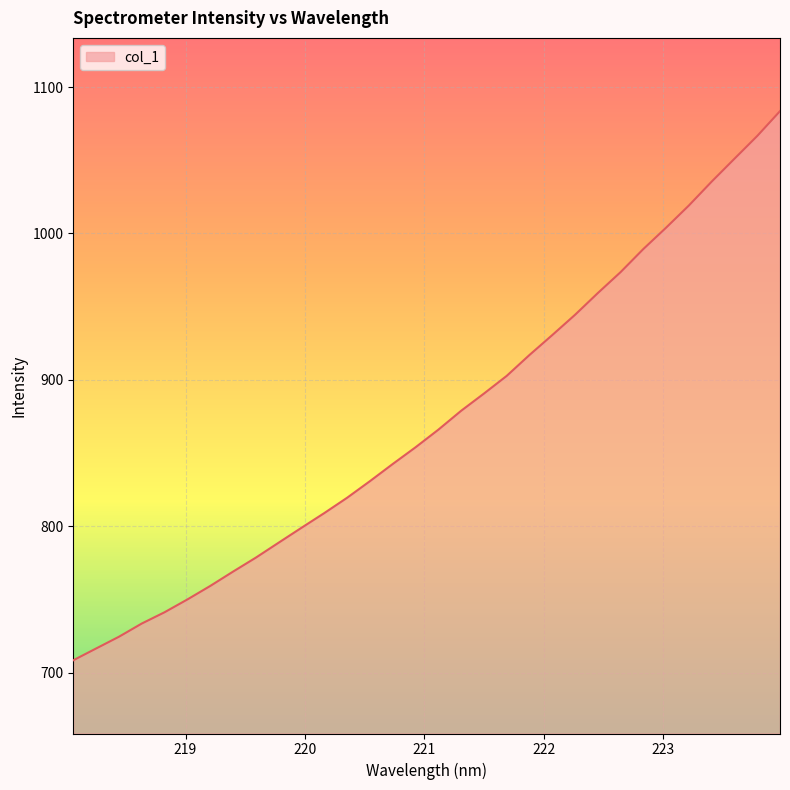

What is the maximum value shown in the chart?

1083.5